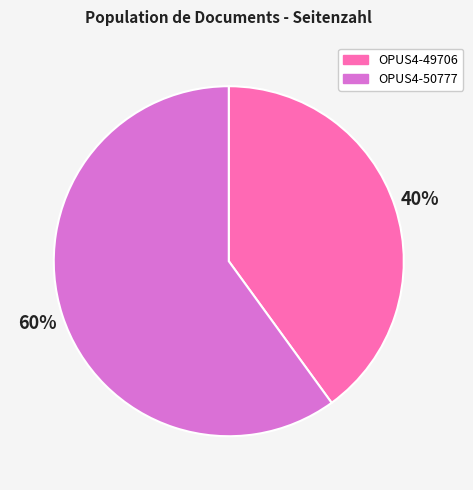

Which slice is the smallest?

OPUS4-49706